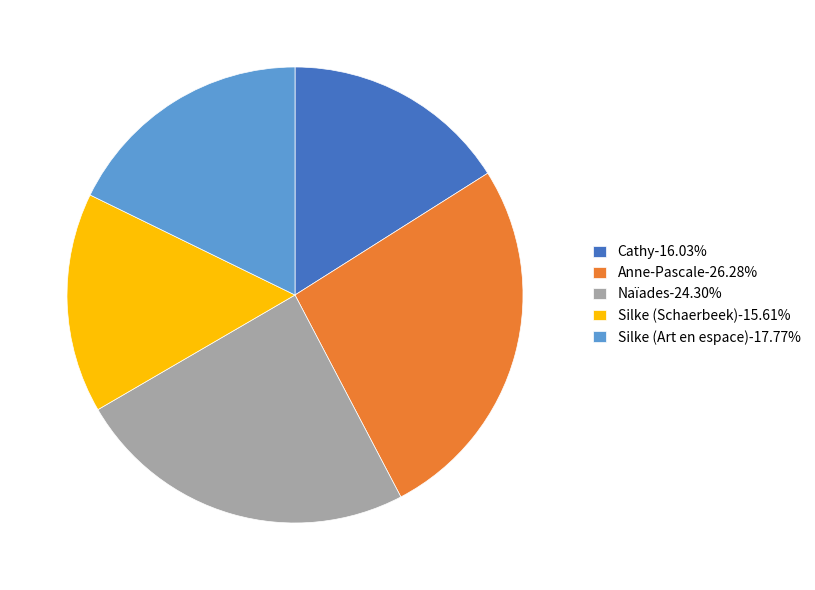

True or false: Cathy accounts for 16% of the total.

True